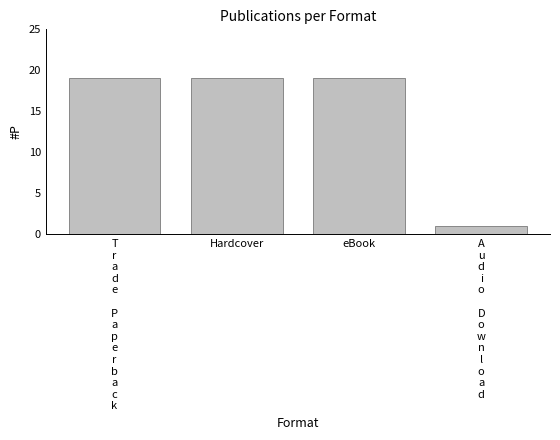

What is the value of the 2nd bar from the left?

19